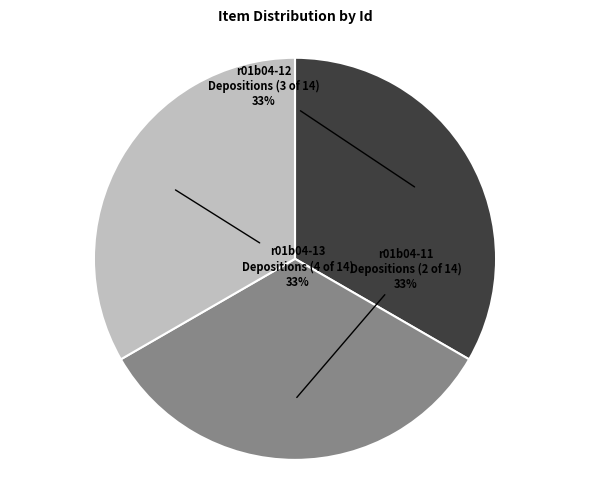

How many segments does this pie chart have?

3